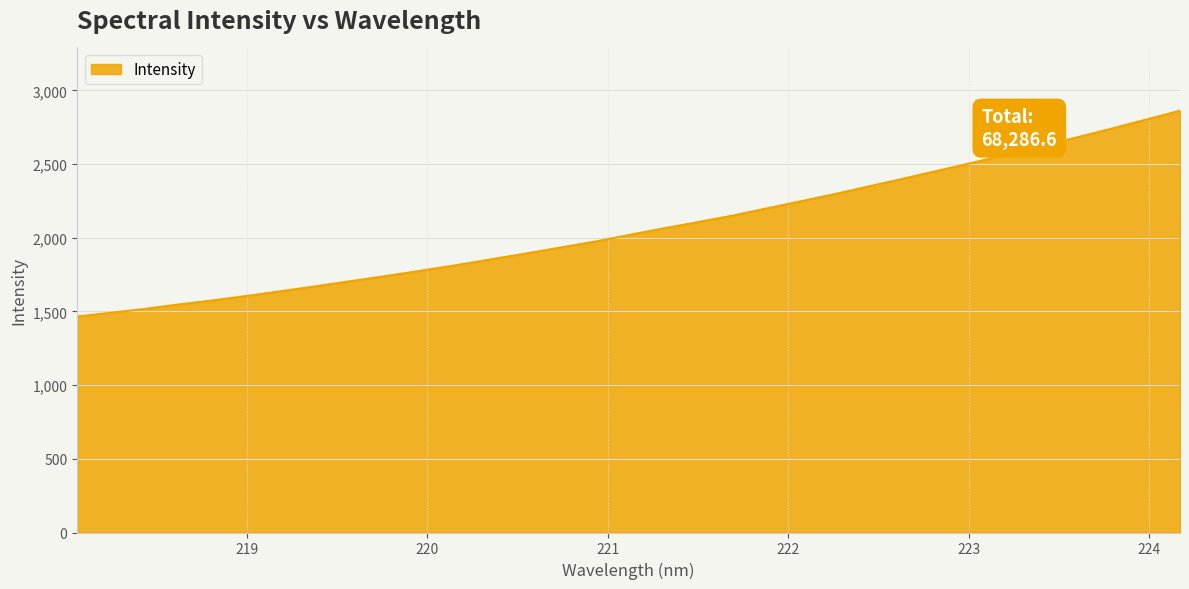

Reading left to right, transcribe all the data shown in this chart.

1465.1	1491.6	1518.1	1548.8	1576.9	1607.8	1640.2	1673.5	1707.8	1741.7	1777.6	1814.2	1853.4	1892.5	1933.1	1973.2	2018.6	2063.3	2105.9	2149.6	2199.0	2247.6	2297.7	2349.9	2402.8	2456.5	2510.3	2565.5	2622.3	2680.7	2739.2	2800.6	2861.8